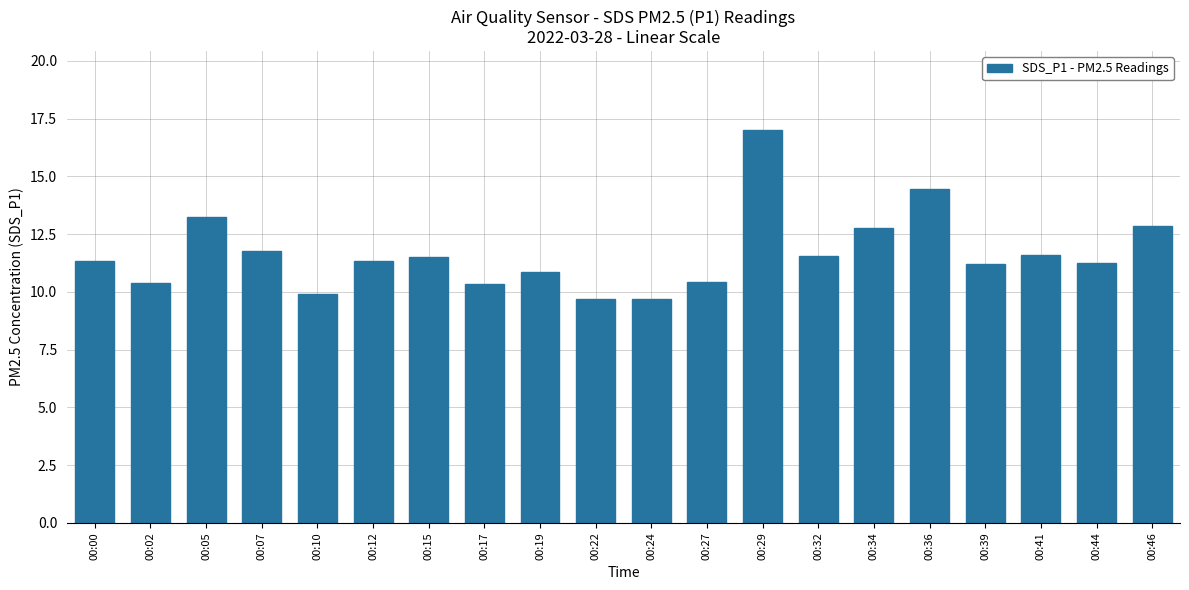

What is the ratio of the value at 00:27 to the value at 00:24?

1.1